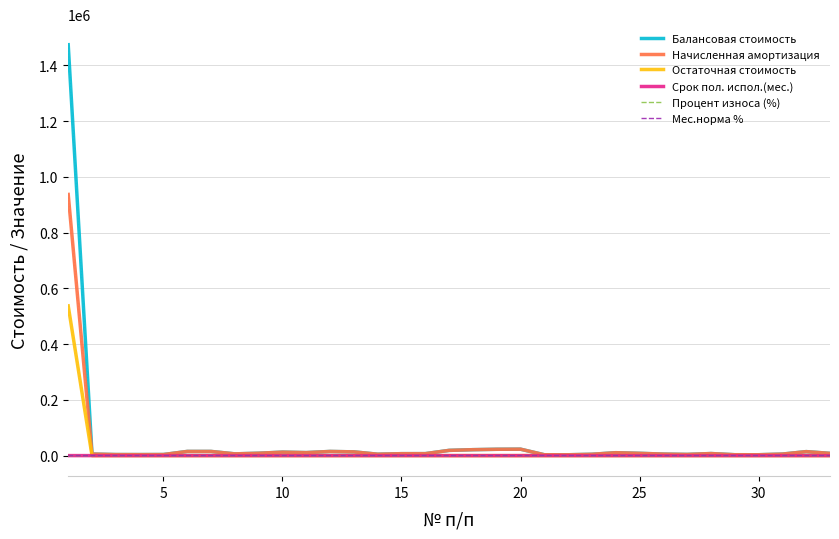

What is the greatest value displayed?

1473685.0